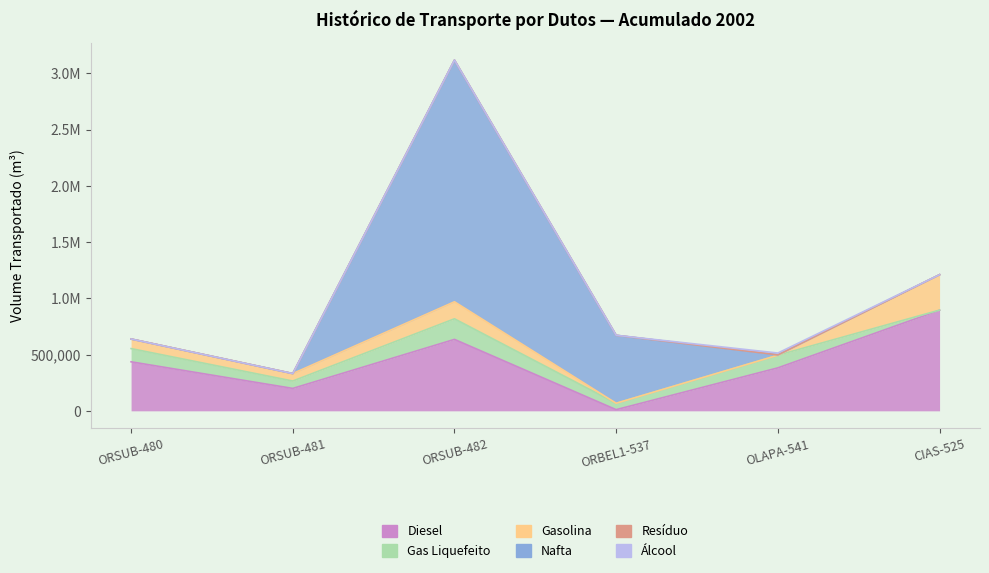

Reading left to right, what are all the values shown in this chart?

Diesel: ORSUB-480=435960	ORSUB-481=199367	ORSUB-482=635327	ORBEL1-537=10361	OLAPA-541=382071	CIAS-525=894597
Gas Liquefeito: ORSUB-480=117518	ORSUB-481=65629	ORSUB-482=183147	ORBEL1-537=57007	OLAPA-541=112415	CIAS-525=1170
Gasolina: ORSUB-480=85096	ORSUB-481=66307	ORSUB-482=151403	ORBEL1-537=0	OLAPA-541=0	CIAS-525=315012
Nafta: ORSUB-480=0	ORSUB-481=0	ORSUB-482=2148784	ORBEL1-537=604466	OLAPA-541=3895	CIAS-525=0
Resíduo: ORSUB-480=501	ORSUB-481=217	ORSUB-482=718	ORBEL1-537=0	OLAPA-541=0	CIAS-525=0
Álcool: ORSUB-480=0	ORSUB-481=0	ORSUB-482=0	ORBEL1-537=0	OLAPA-541=15614	CIAS-525=0